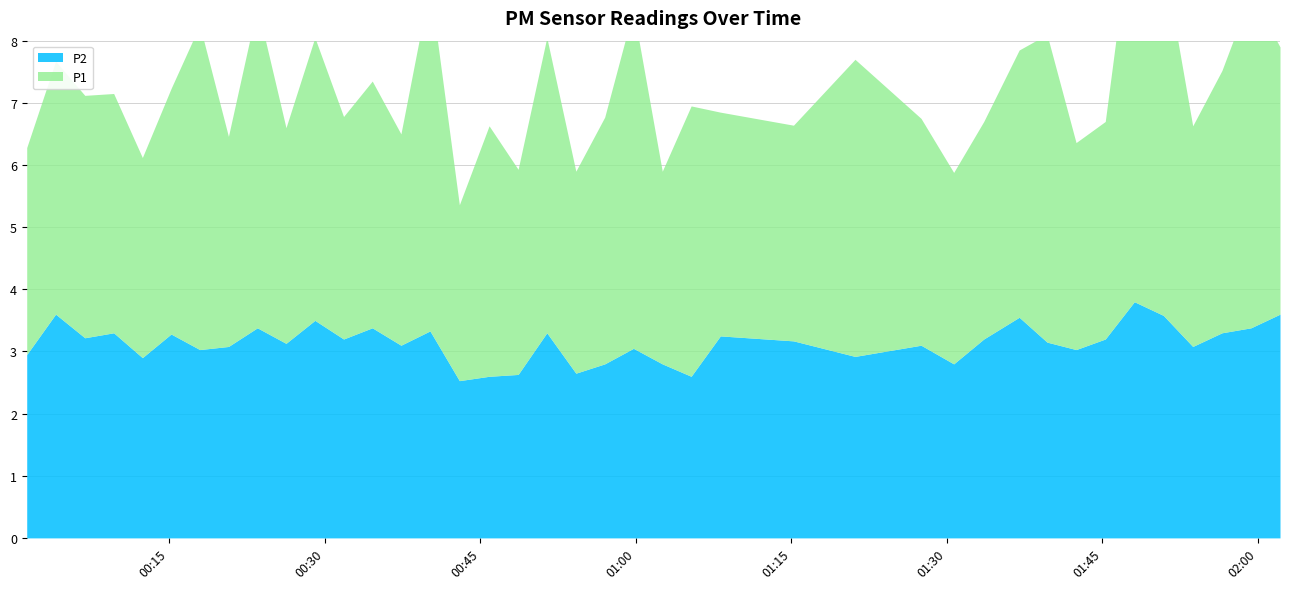

Does the chart have visible grid lines?

Yes